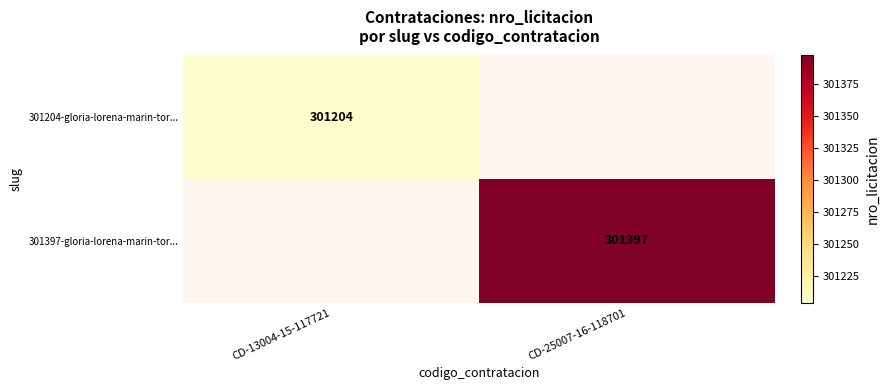

At which category does the chart reach its minimum across all series?

CD-13004-15-117721